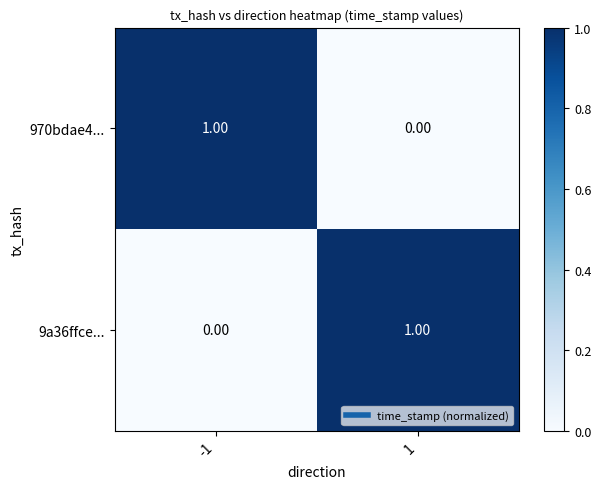

List the labels in order of 9a36ffce... value, smallest first.

-1, 1